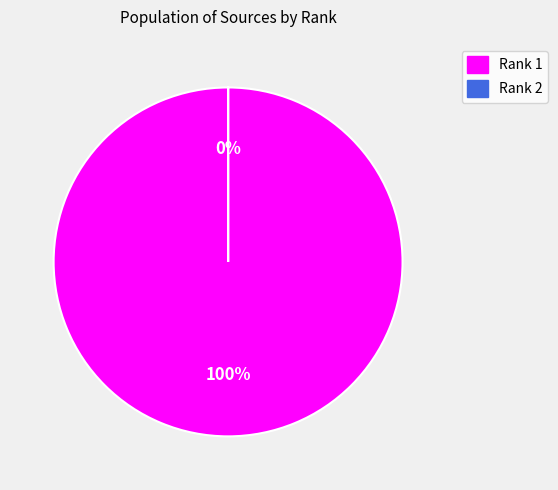

Does Rank 2 represent more than half of the total?

No